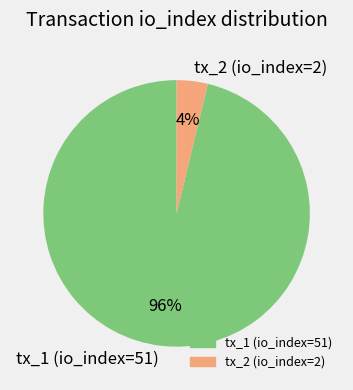

To the nearest percent, what is the difference between the largest and smallest slice percentages?

92%